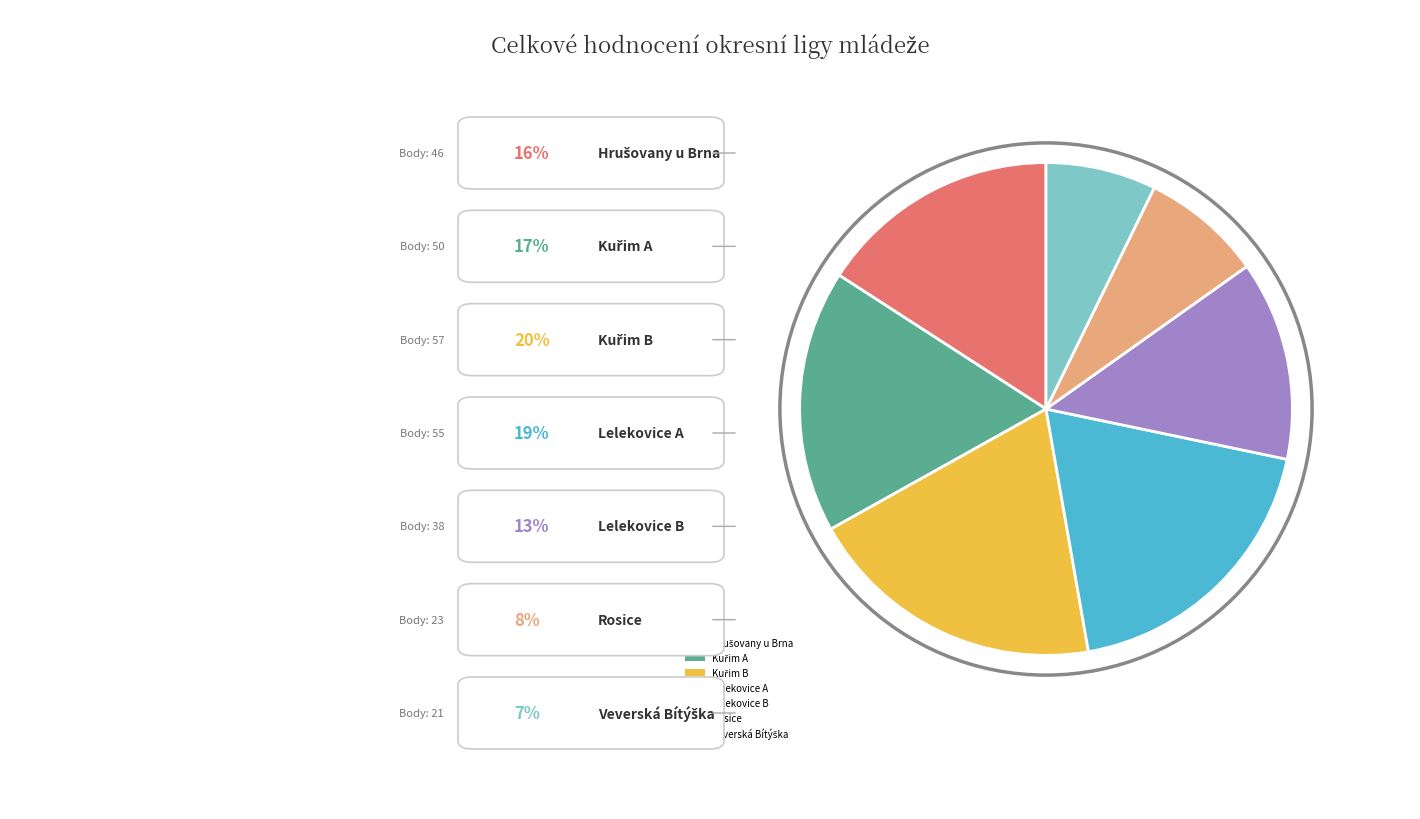

How many segments does this pie chart have?

7